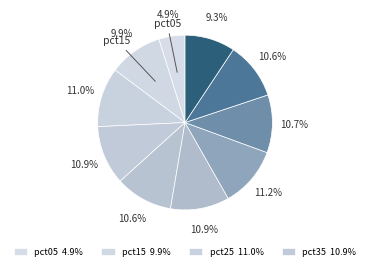

How many slices are in this pie chart?

10